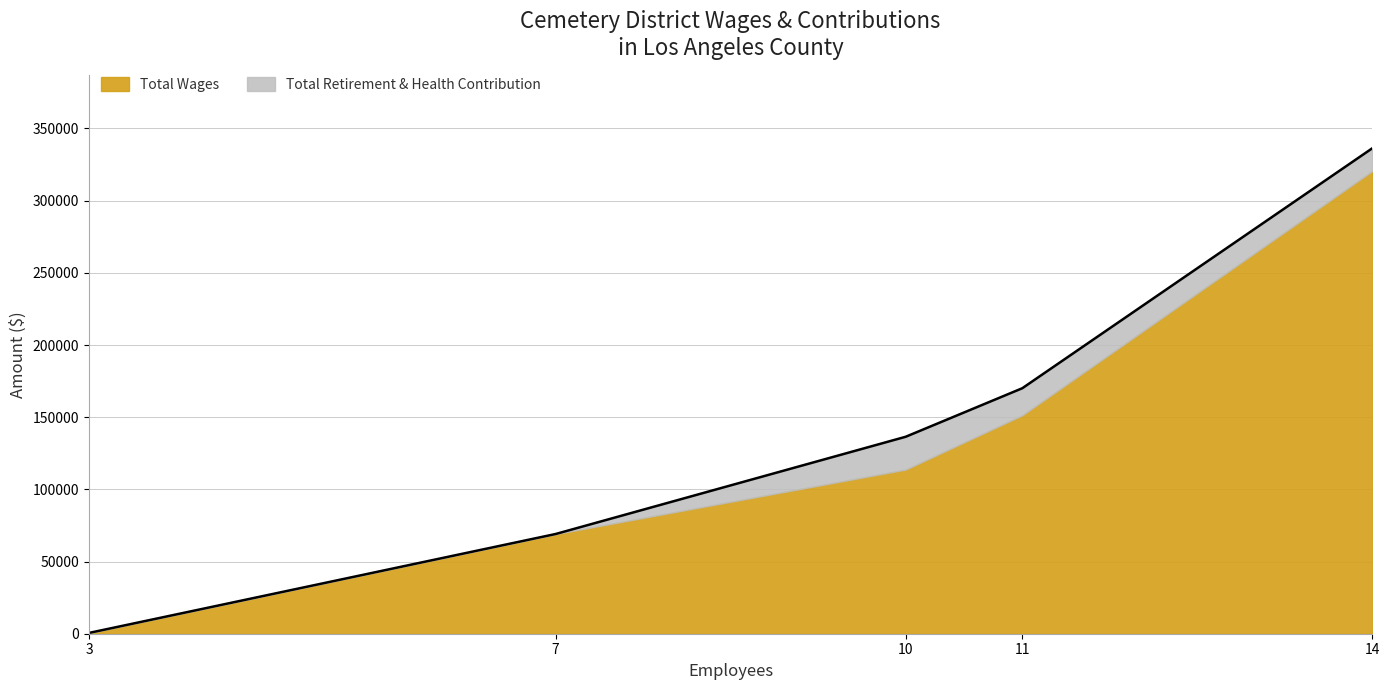

The value of Total Wages at 10 is 113722. True or false?

True